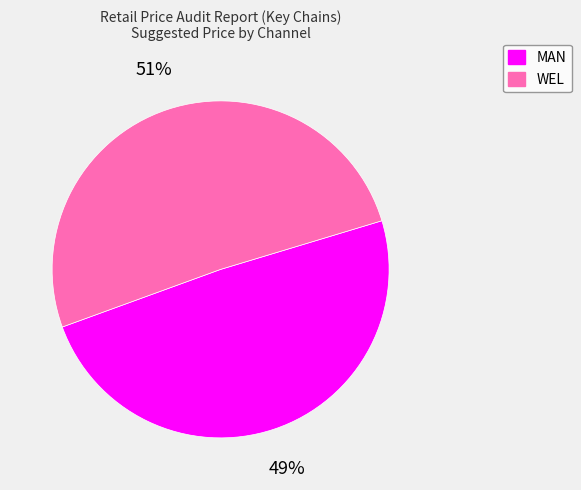

How many slices are in this pie chart?

2